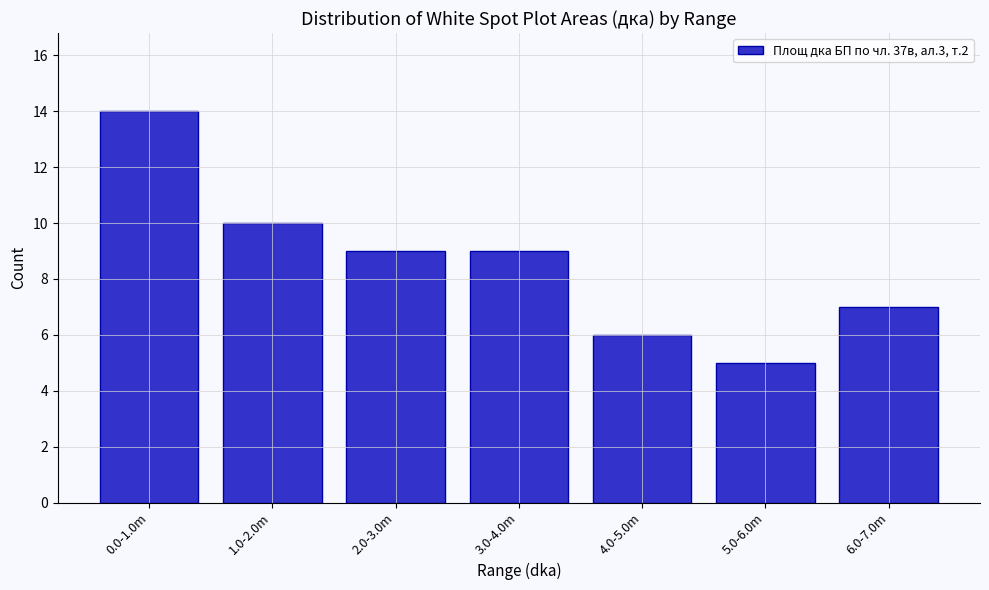

Reading left to right, extract all data points from this chart.

14	10	9	9	6	5	7